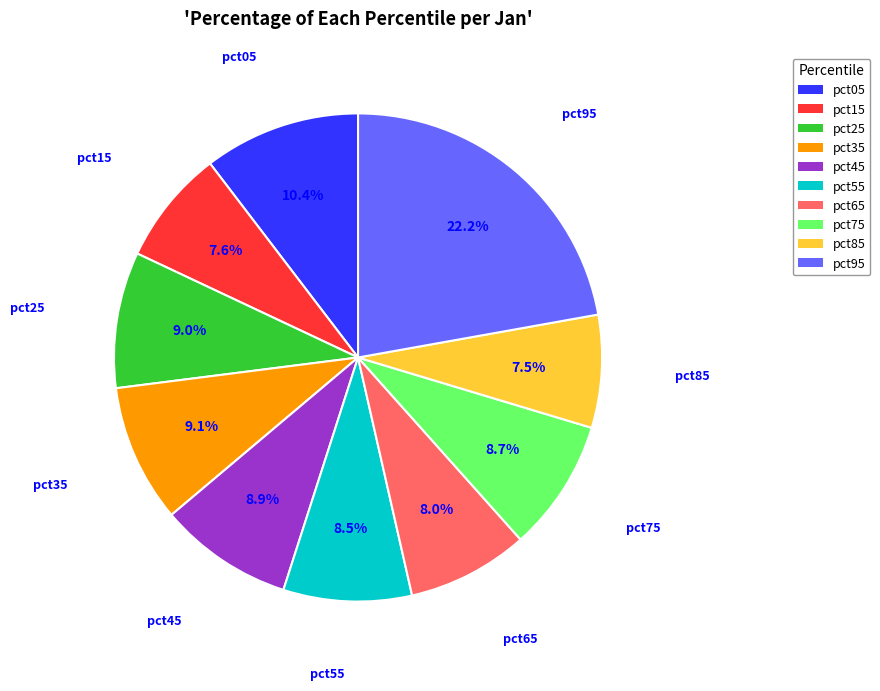

To the nearest percent, what is the difference between the largest and smallest slice percentages?

15%